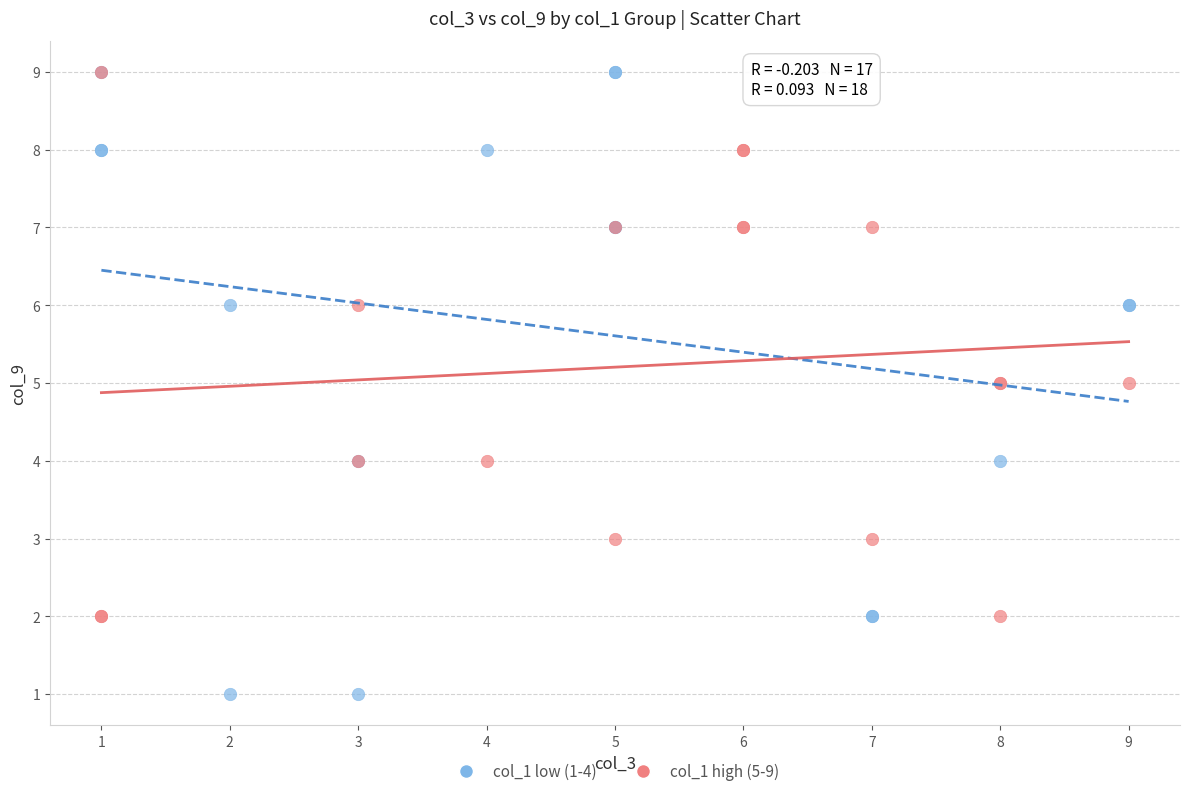

Which series has the largest Y range (max minus min)?

col_1 low (1-4)